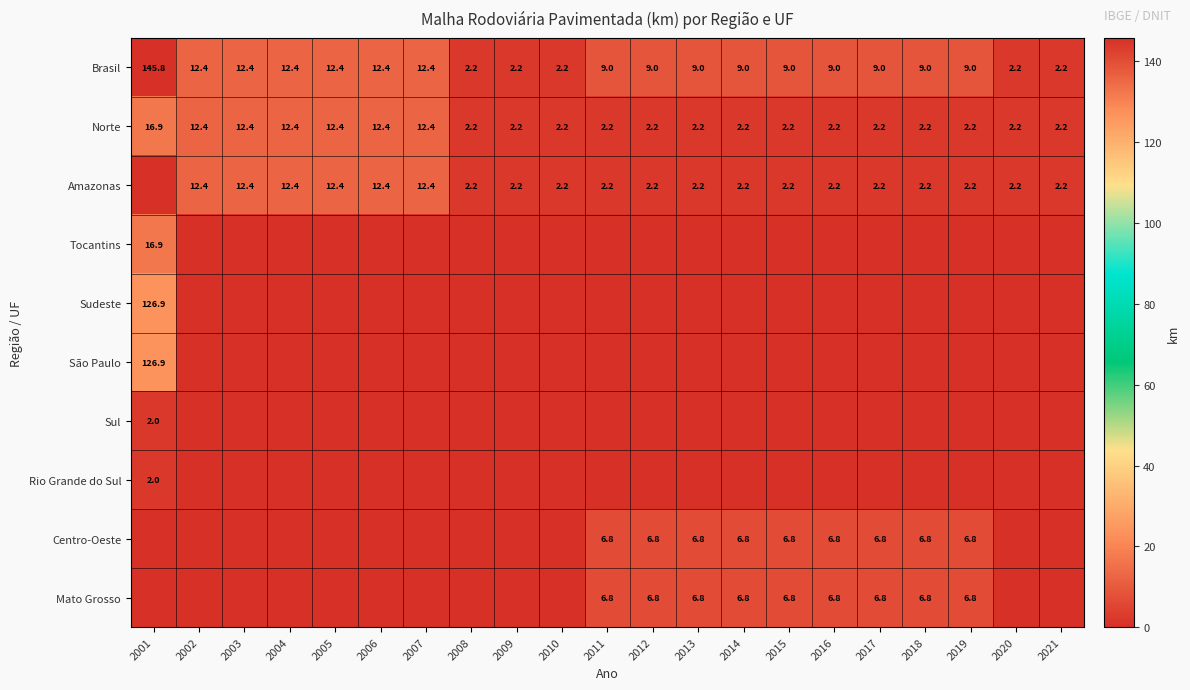

Is it true that Norte equals 12.4 at 2005?

True